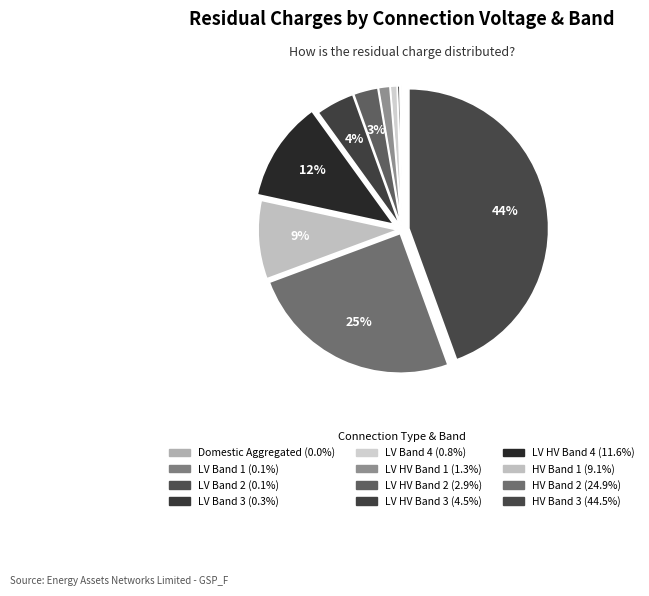

Does LV Band 3 represent more than half of the total?

No